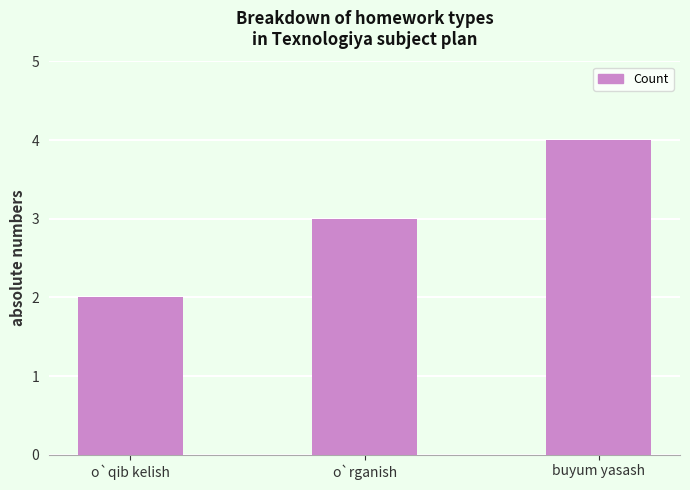

How many series are shown in this chart?

1